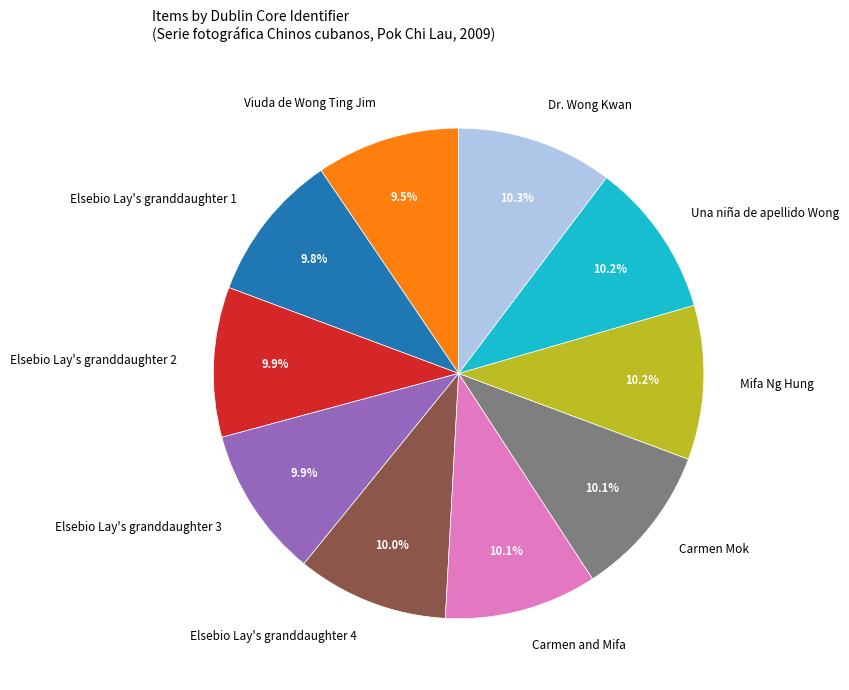

Is there a majority slice in this chart?

No